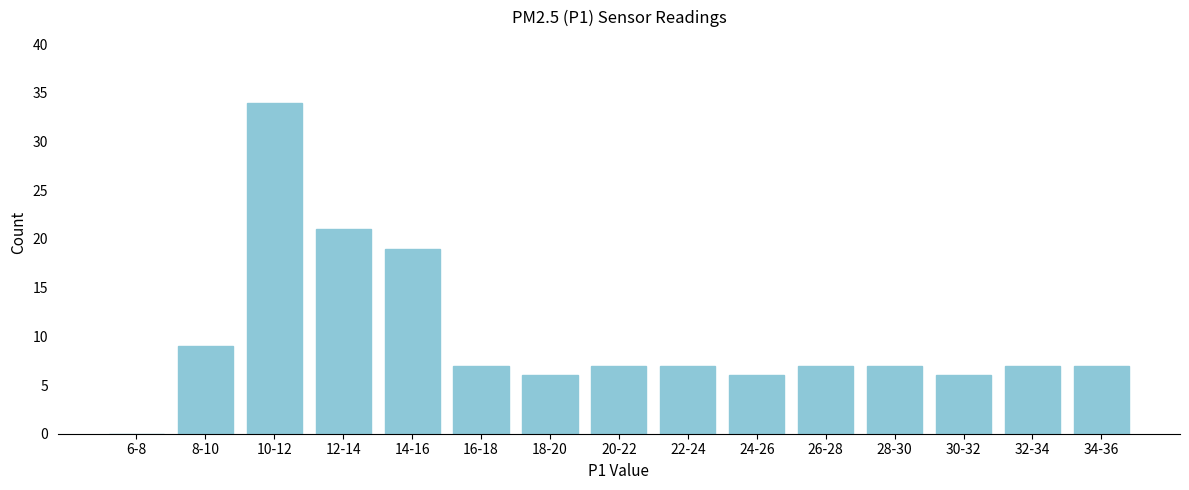

Reading left to right, transcribe all the data shown in this chart.

6-8=0	8-10=9	10-12=34	12-14=21	14-16=19	16-18=7	18-20=6	20-22=7	22-24=7	24-26=6	26-28=7	28-30=7	30-32=6	32-34=7	34-36=7